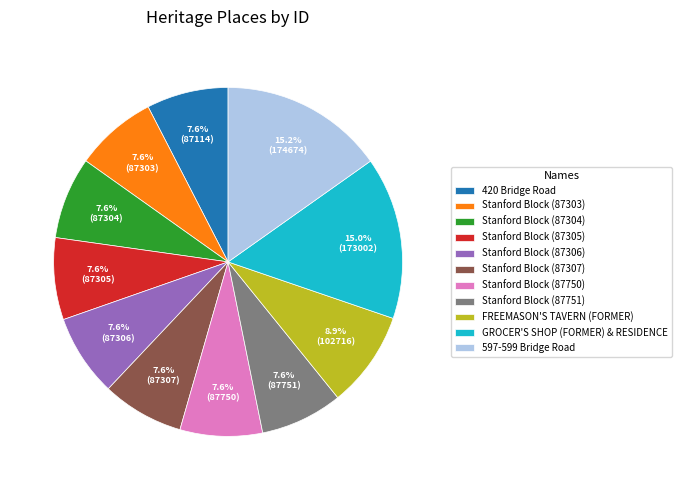

Is there any slice that represents more than half of the pie?

No